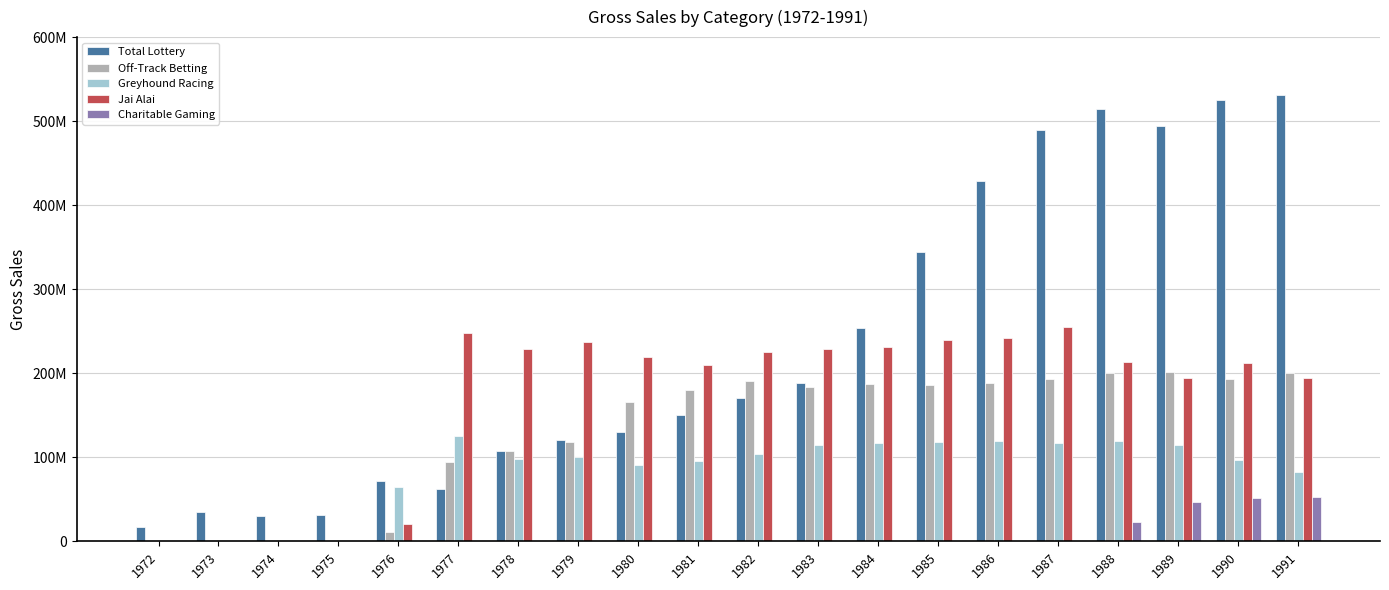

List the series in order of their peak value, highest first.

Total Lottery, Jai Alai, Off-Track Betting, Greyhound Racing, Charitable Gaming